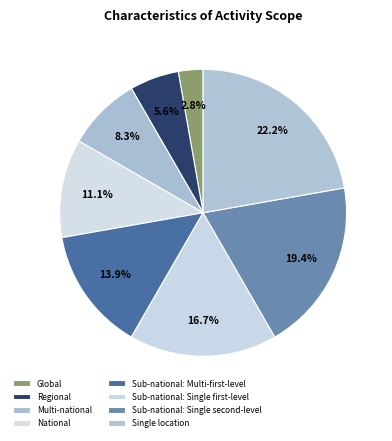

How many slices are in this pie chart?

8